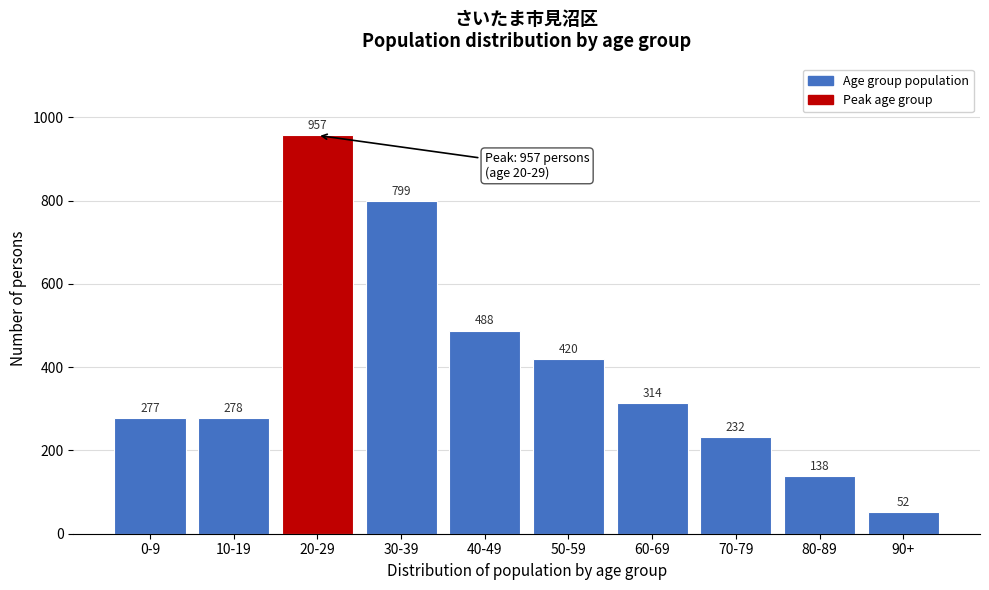

Reading left to right, extract all data points from this chart.

277	278	957	799	488	420	314	232	138	52